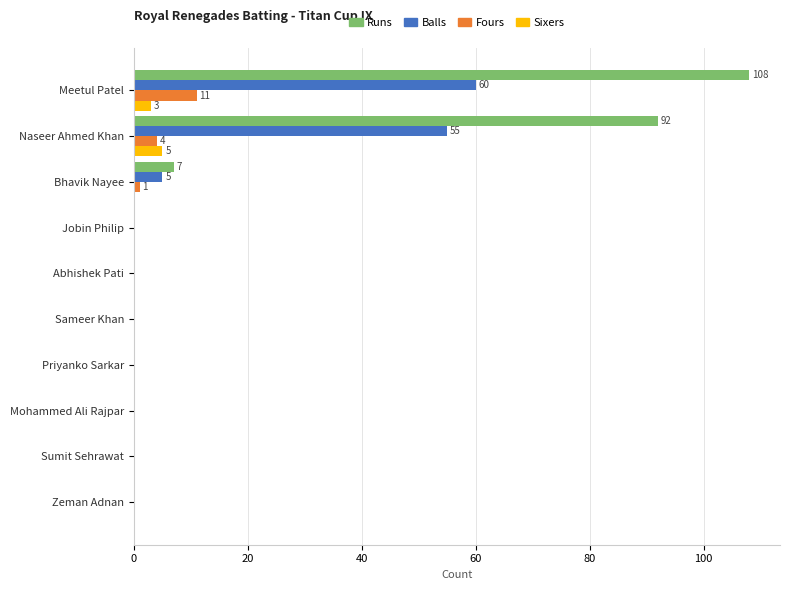

What is the sum of all Fours values?

16